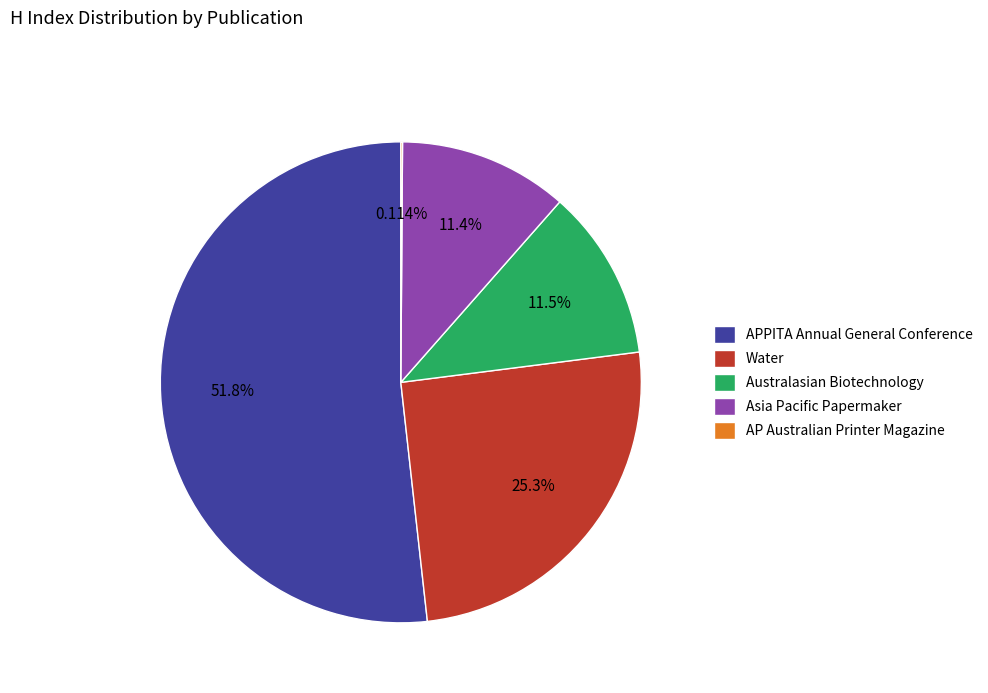

To the nearest percent, what is the average slice percentage?

20%